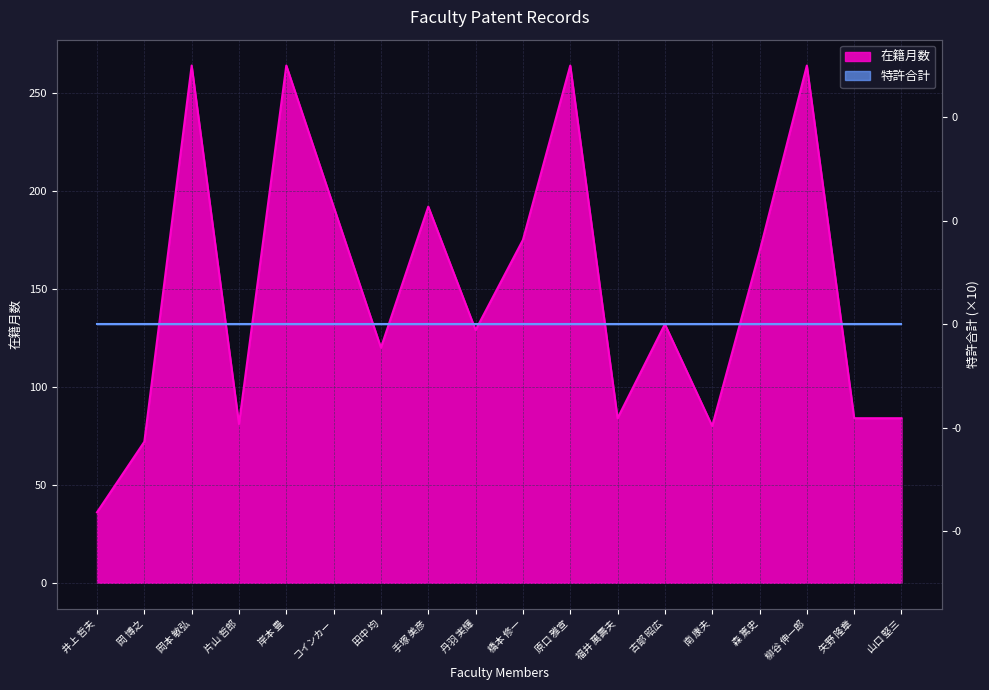

What is the label of the 17th point from the left?

矢野 隆章